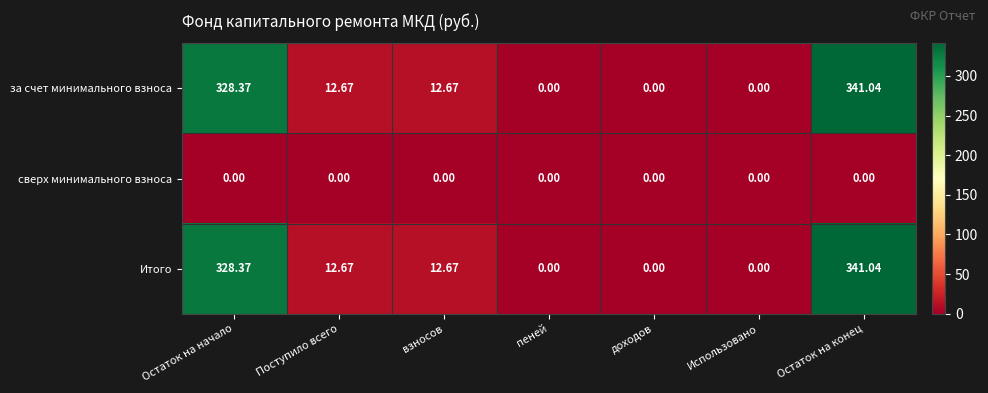

At which category is the sum across all series the highest?

Остаток на конец